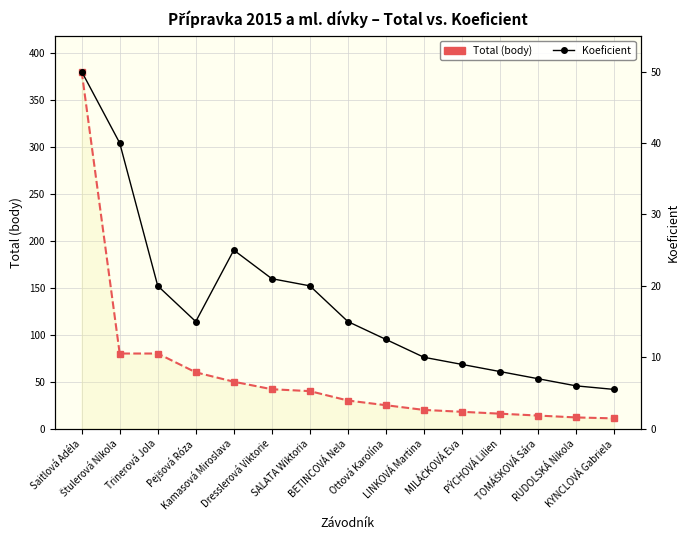

The Total (body) series shows 16.0 at PÝCHOVÁ Lilien. True or false?

True